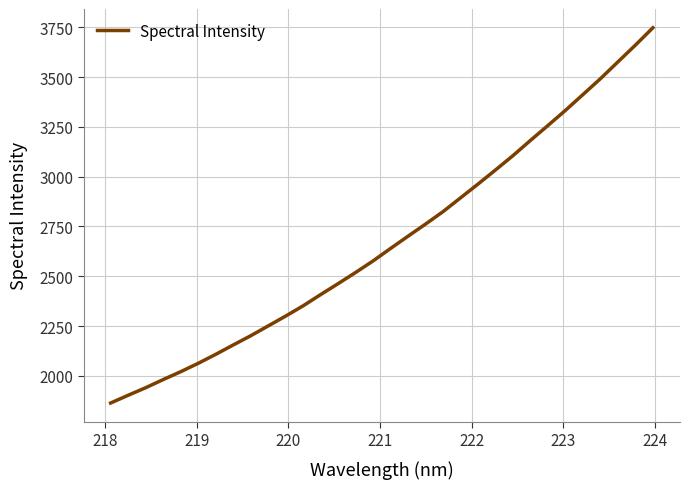

How many lines are shown in the chart?

1